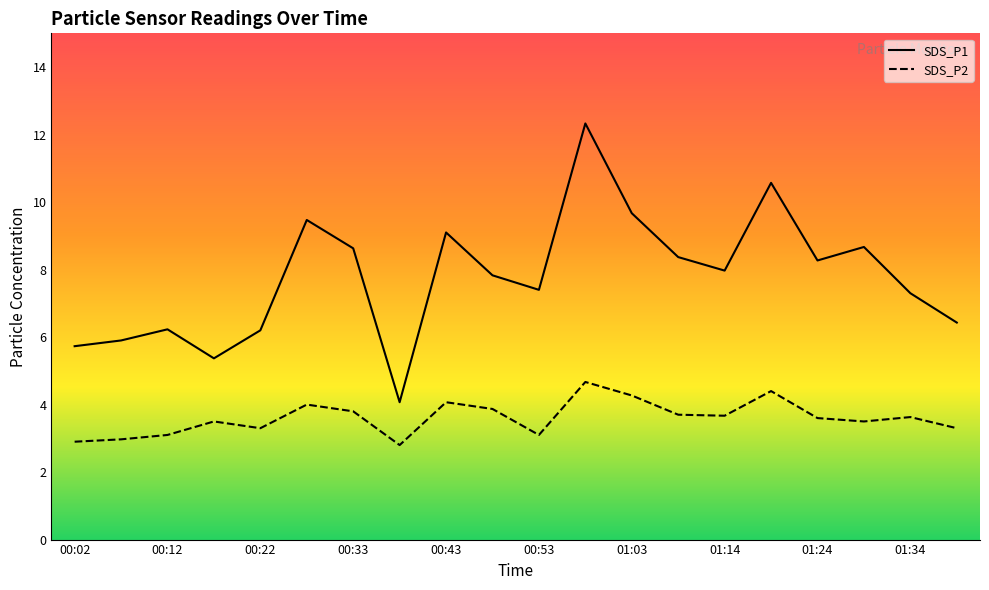

At how many categories does at least one series exceed 5?

19